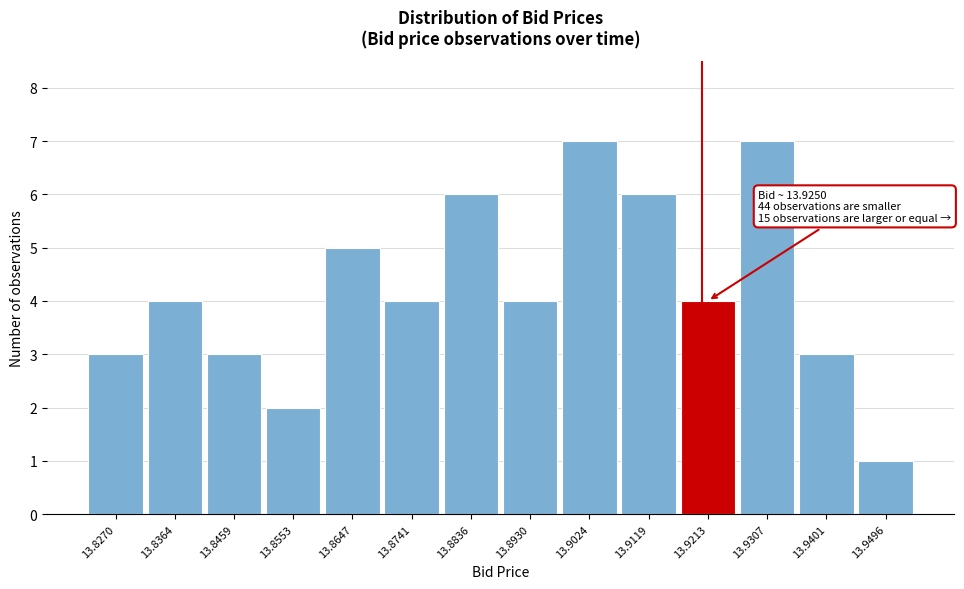

Reading left to right, extract all data points from this chart.

13.8270=3	13.8364=4	13.8459=3	13.8553=2	13.8647=5	13.8741=4	13.8836=6	13.8930=4	13.9024=7	13.9119=6	13.9213=4	13.9307=7	13.9401=3	13.9496=1